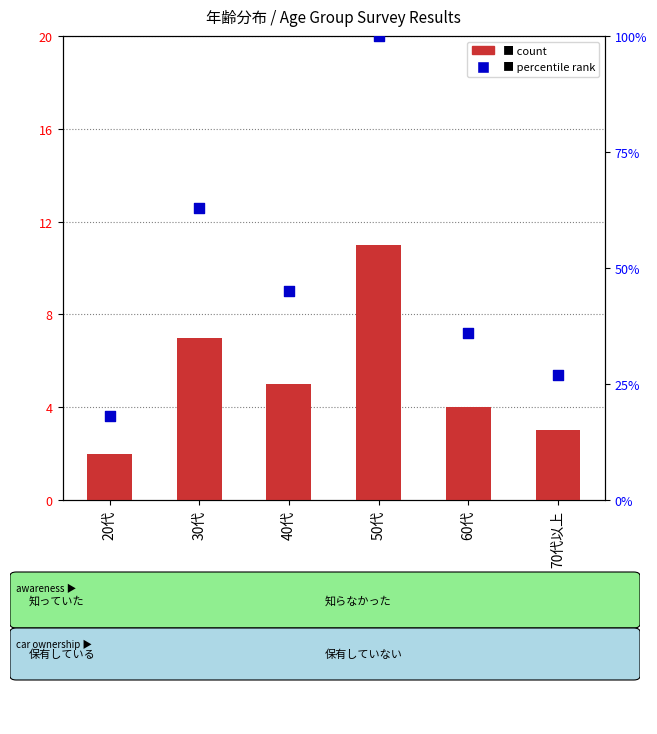

What are all the series names shown in the legend?

count, percentile rank